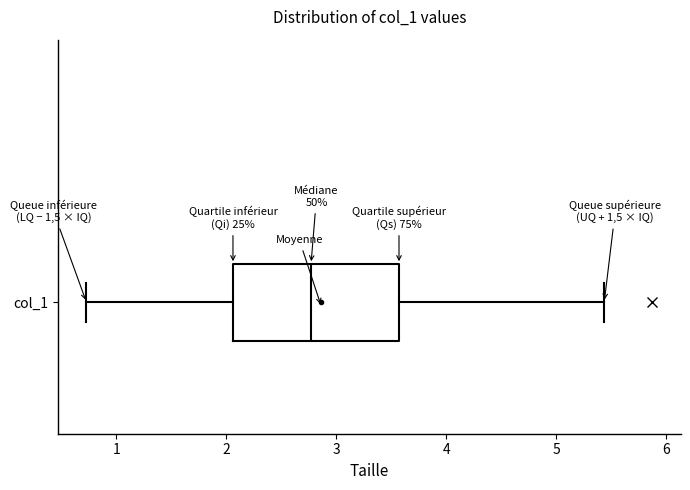

Where is the left edge of the box for col_1 on the x-axis? The values are not printed on the chart, so give them approximately, as read against the axis.

2.1